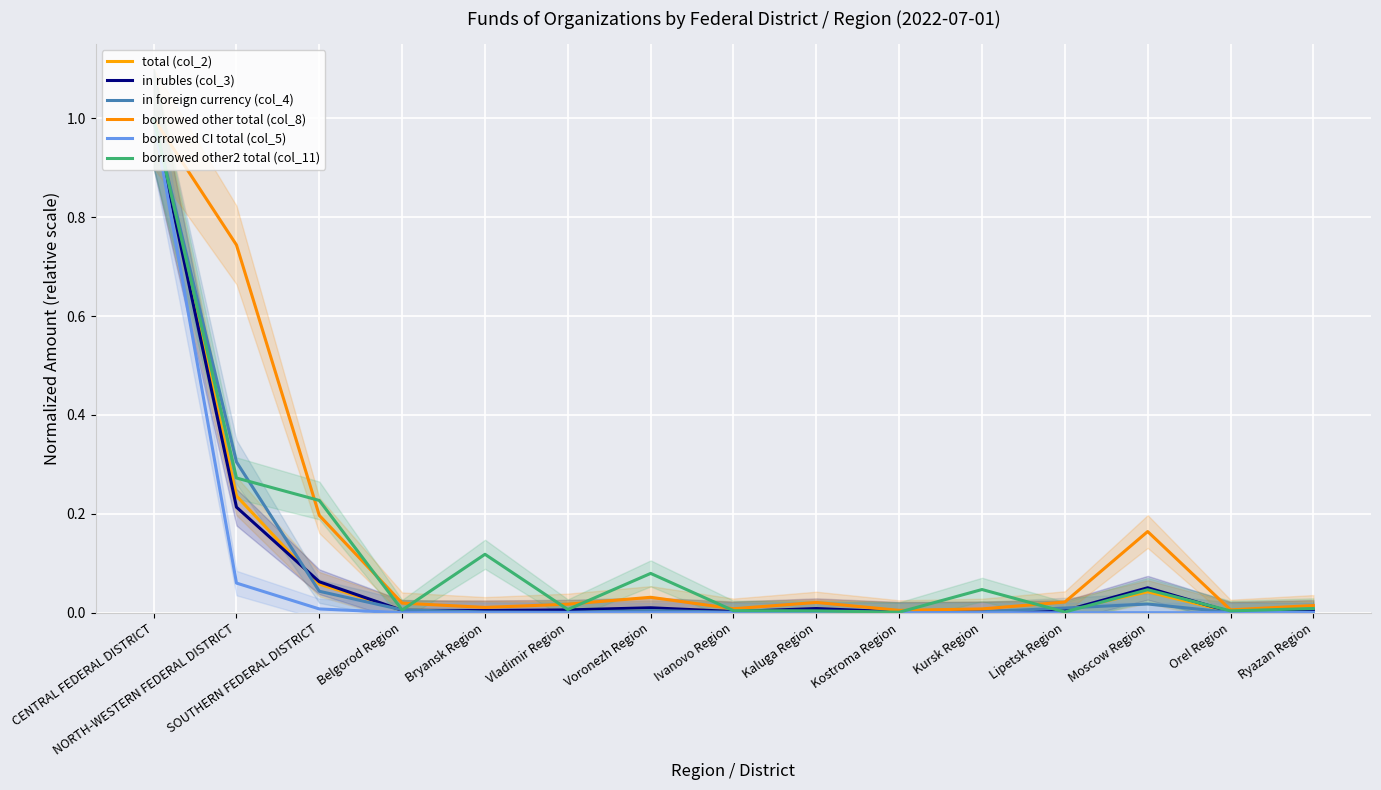

Which has a higher value, Orel Region or Moscow Region?

Moscow Region